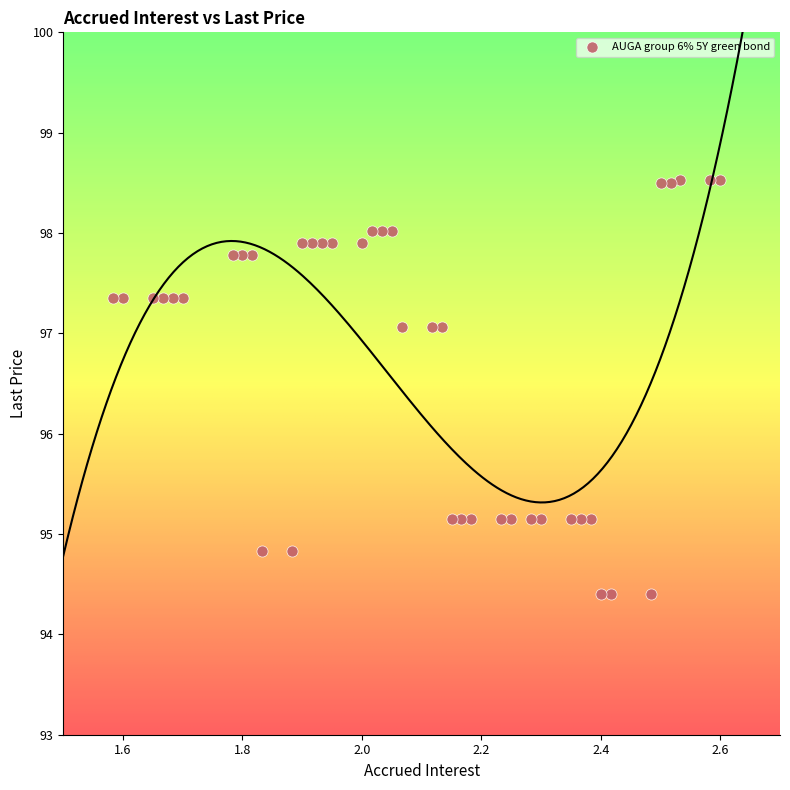

What is the range of X values (max minus min)?

1.0